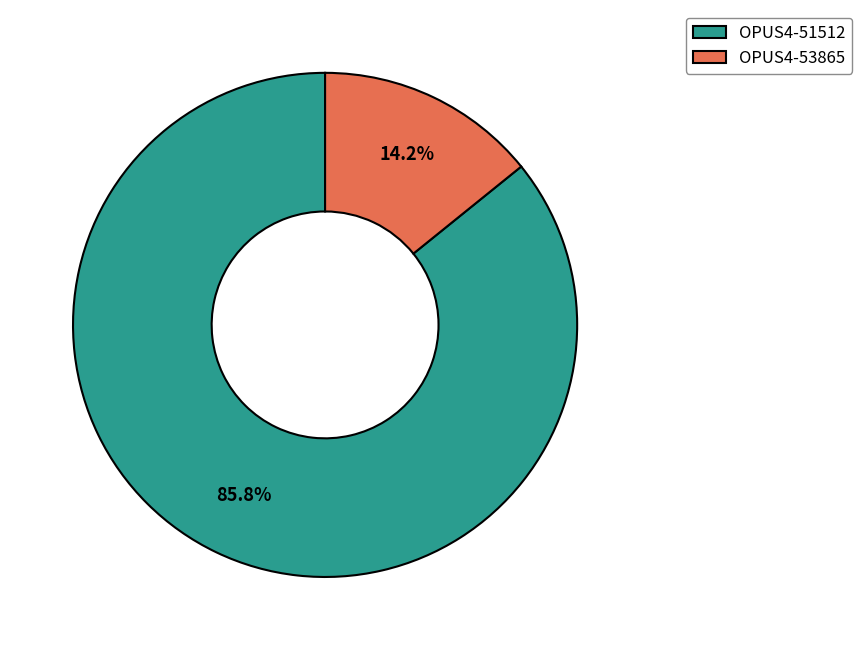

To the nearest percent, what is the difference between the largest and smallest slice percentages?

72%